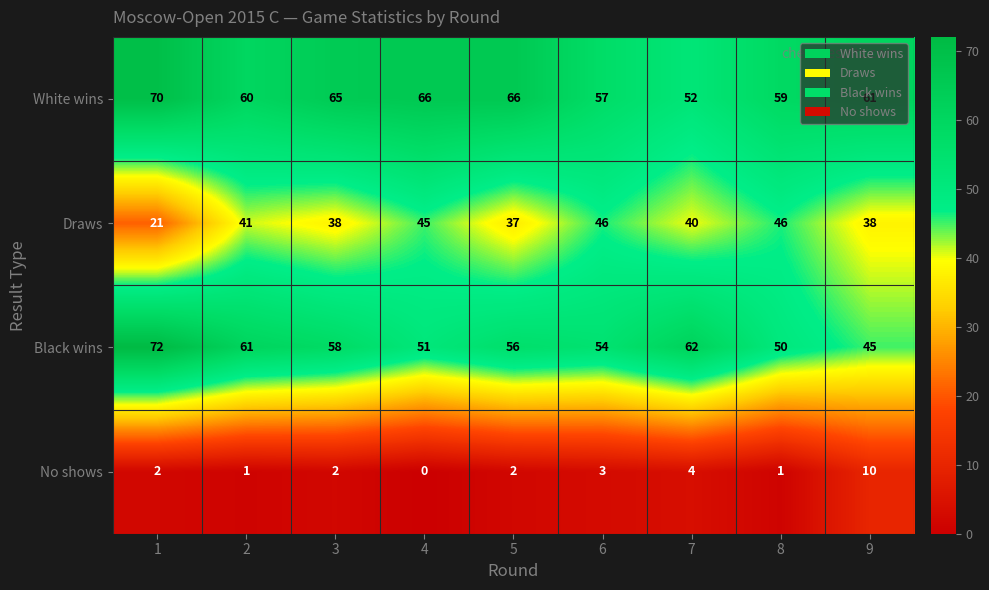

What is the sum of all No shows values?

25